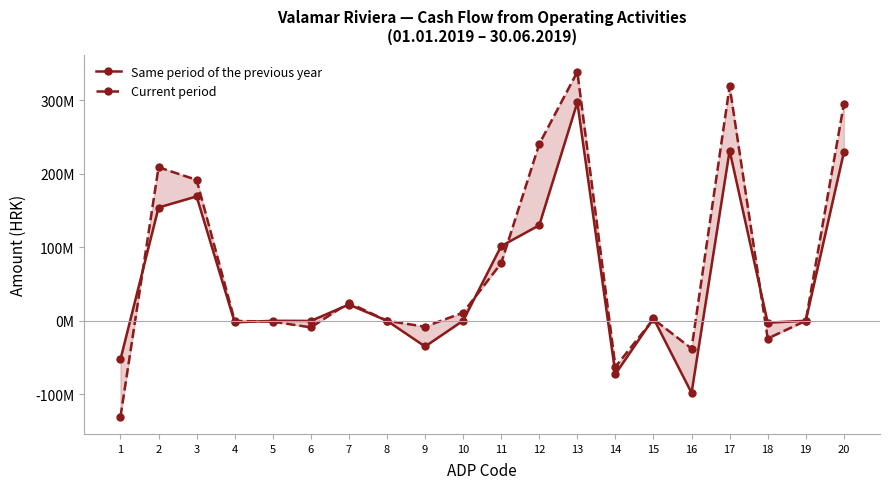

What is the highest value of the Current period series?

338499890